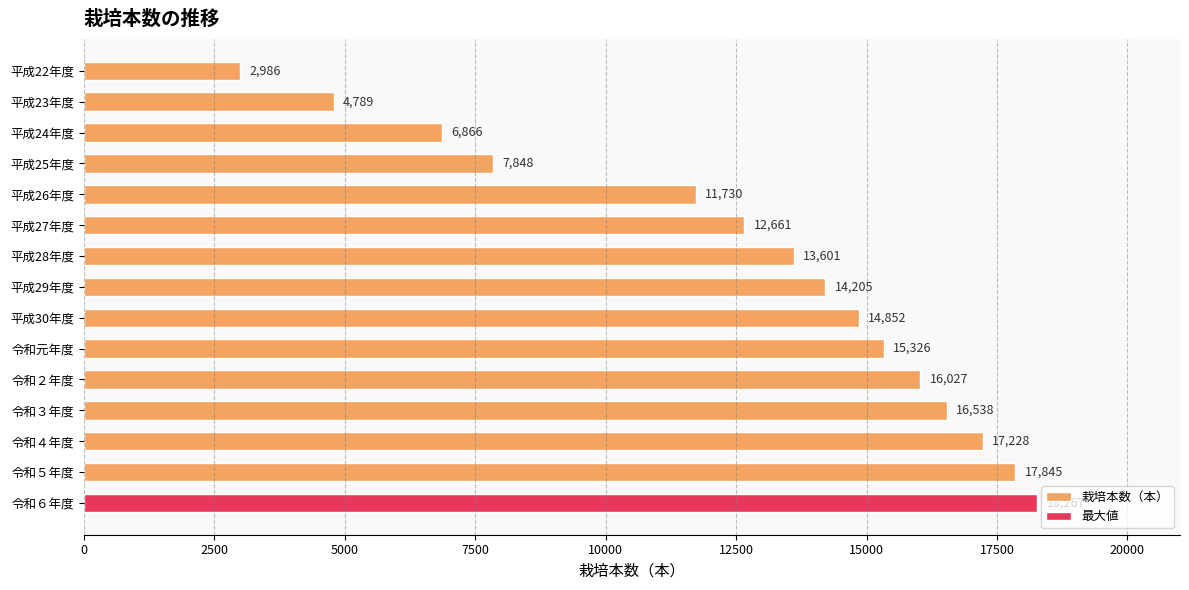

What is the average value?

12718